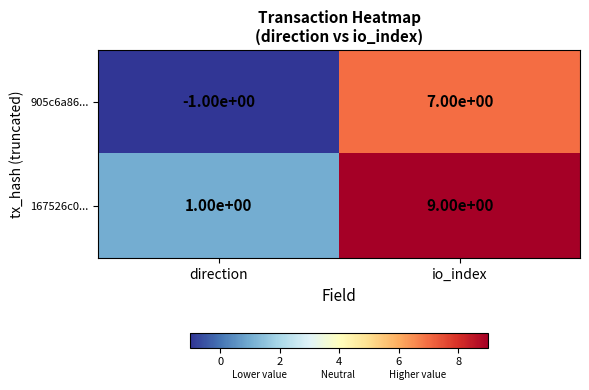

Which series has the largest total across all categories?

167526c0...